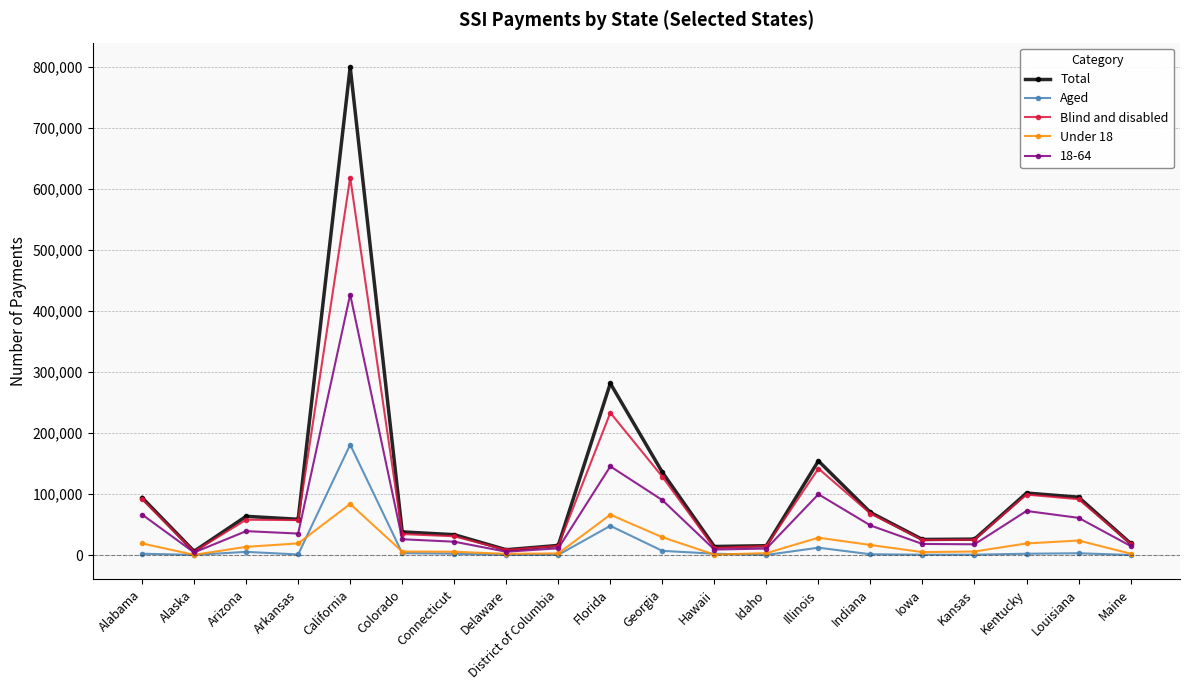

What is the approximate value of Aged at Hawaii?

2547